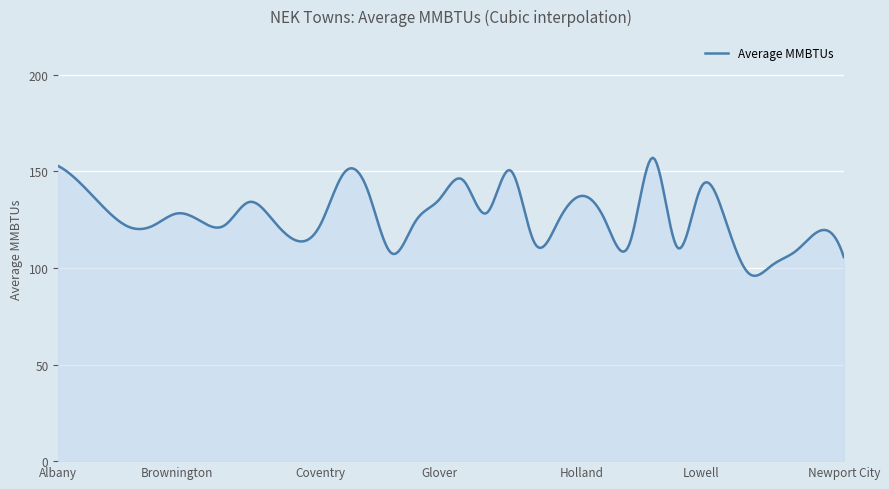

What is the difference between the maximum and minimum values?

61.1